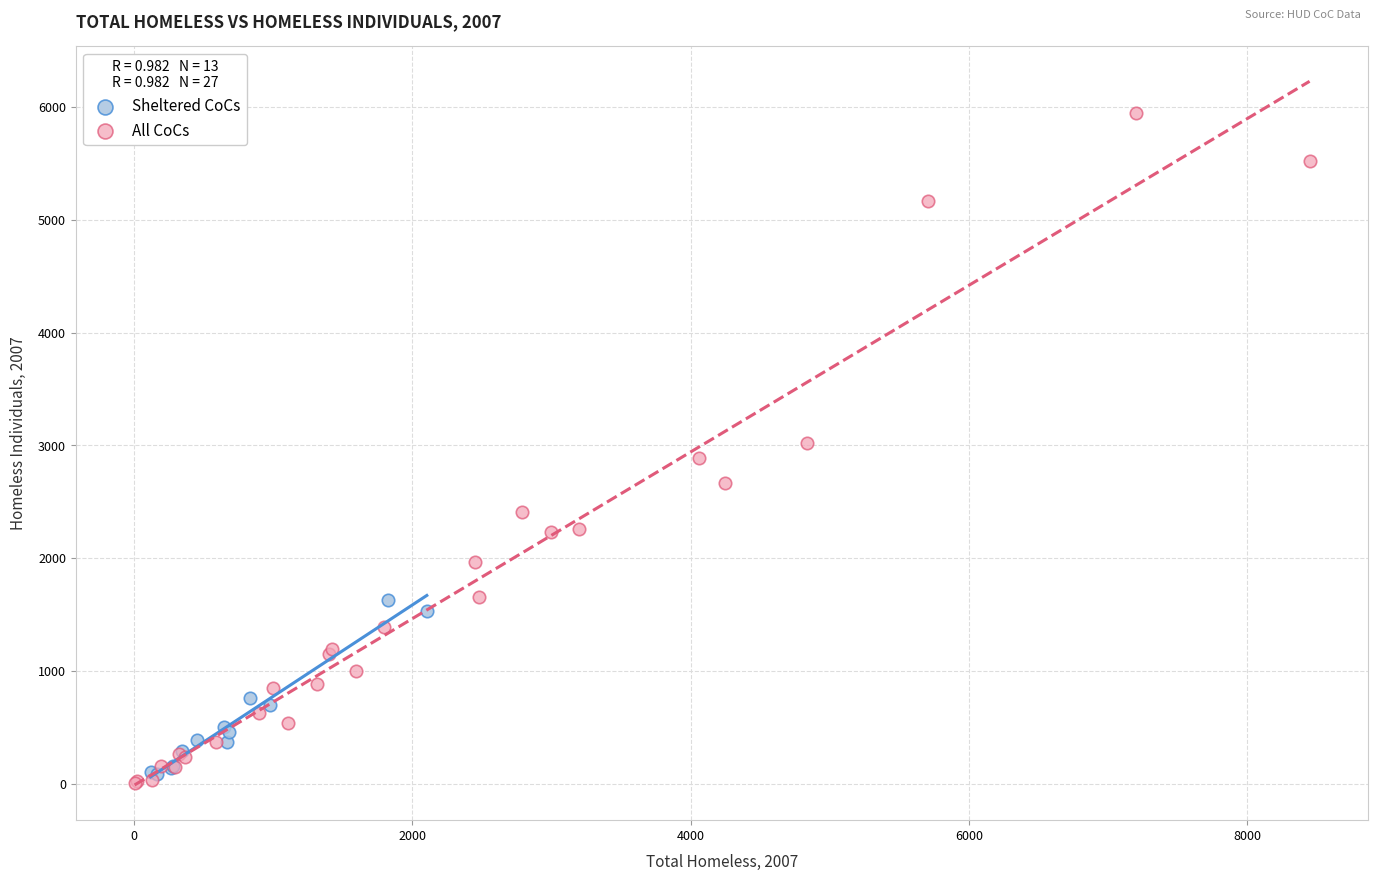

Which series has the widest spread of Y values?

All CoCs